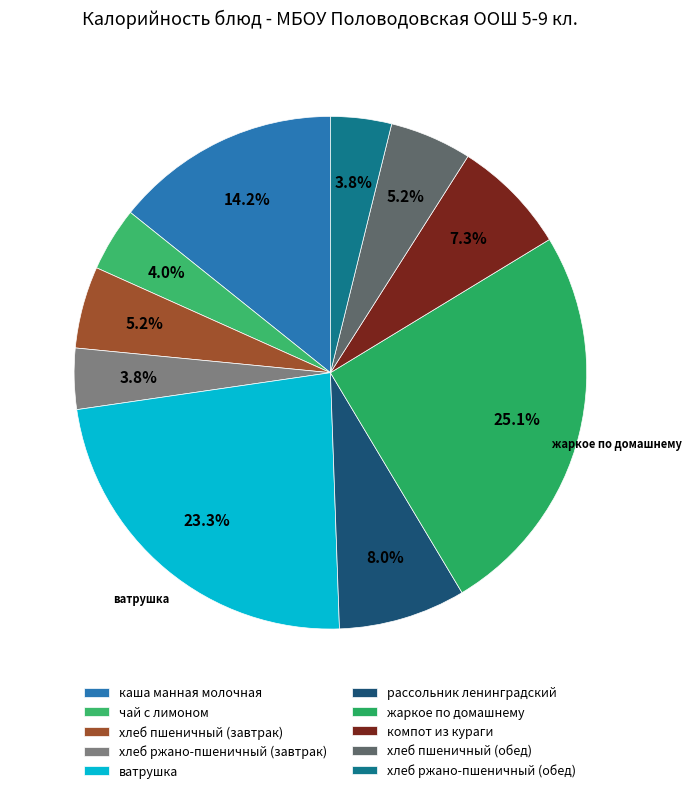

Which slice is the largest?

жаркое по домашнему